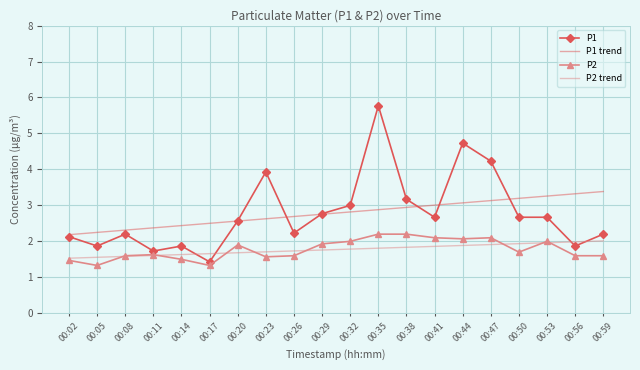

Where does the P1 series first go above 2?

00:02